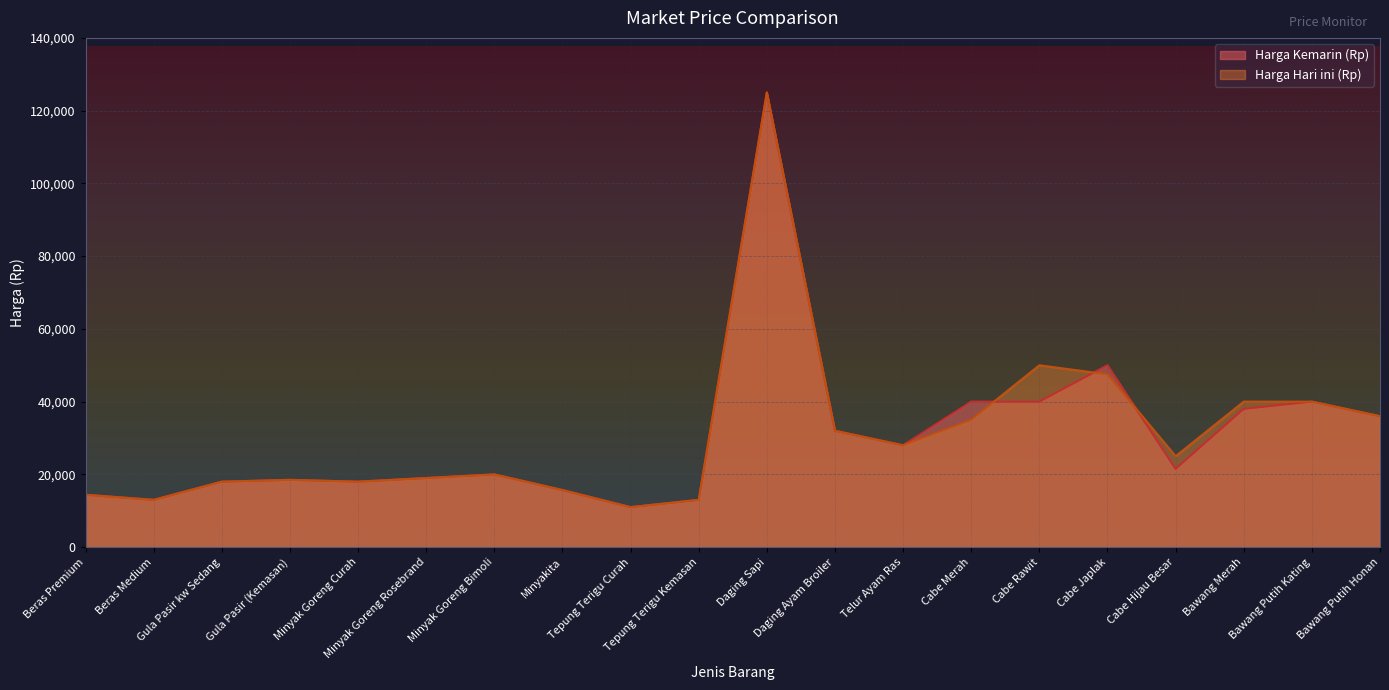

Between Bawang Merah and Bawang Putih Honan, which series saw the biggest shift?

Harga Hari ini (Rp)